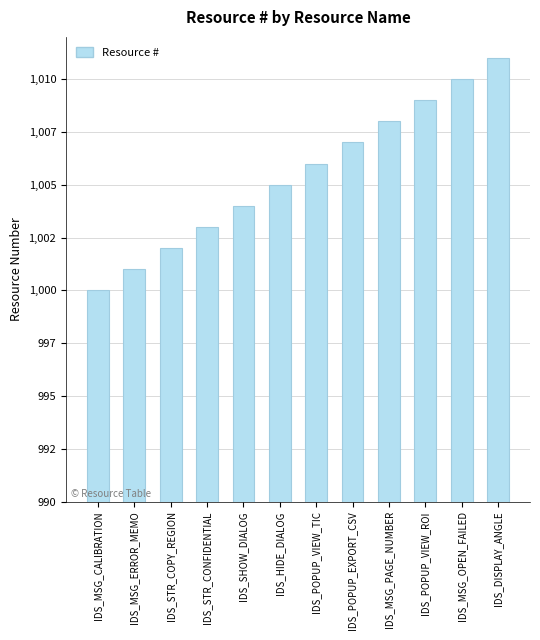

What is the difference between the maximum and minimum values?

11